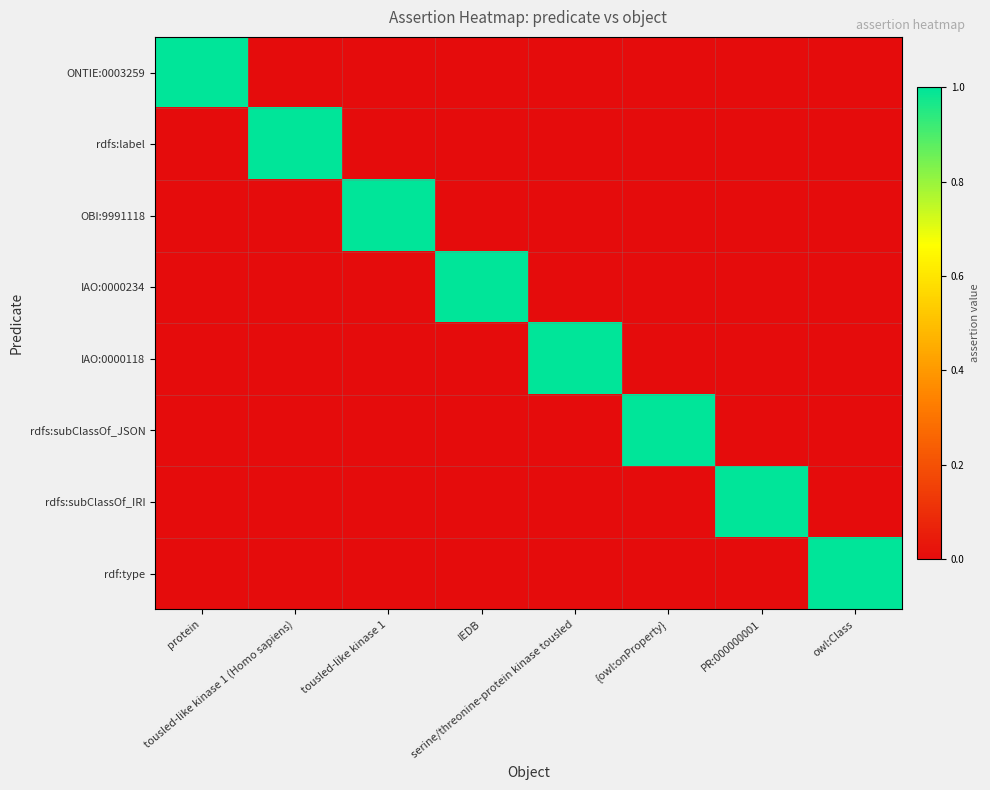

At how many categories does at least one series exceed 0?

8